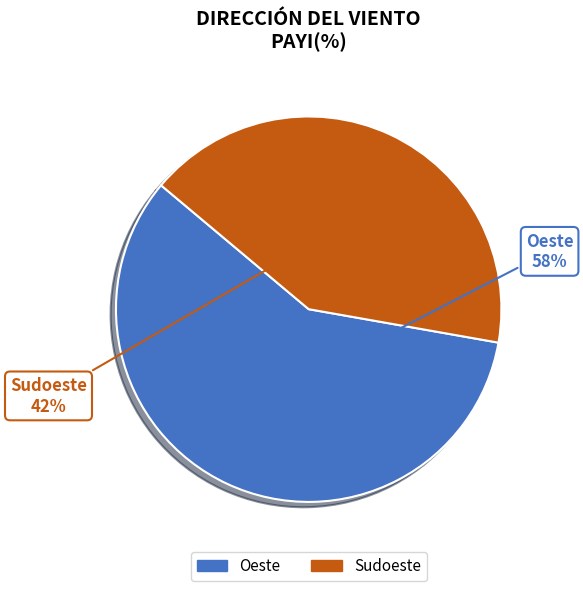

How many segments does this pie chart have?

2